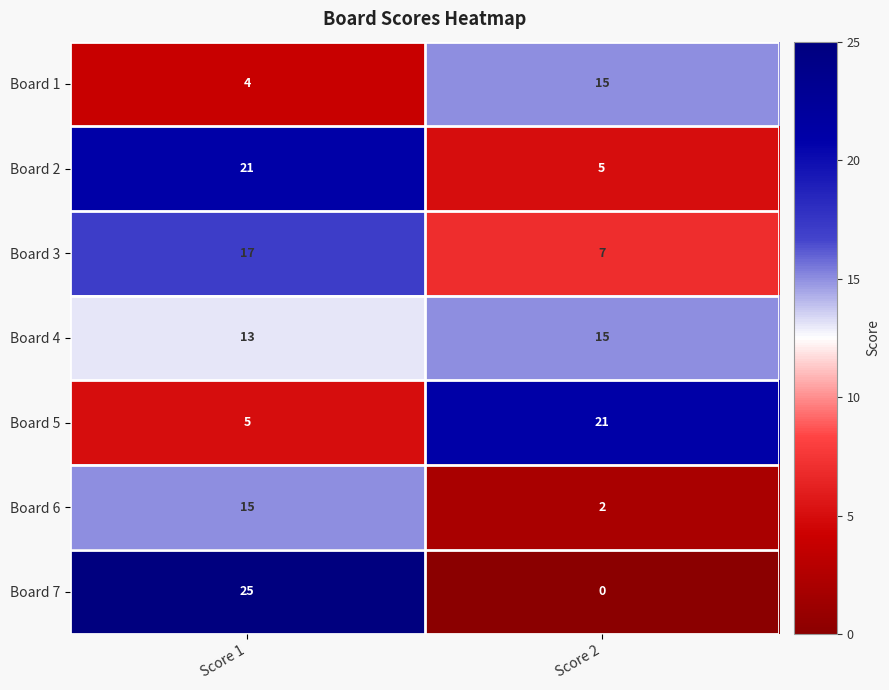

At how many categories does at least one series exceed 3?

2